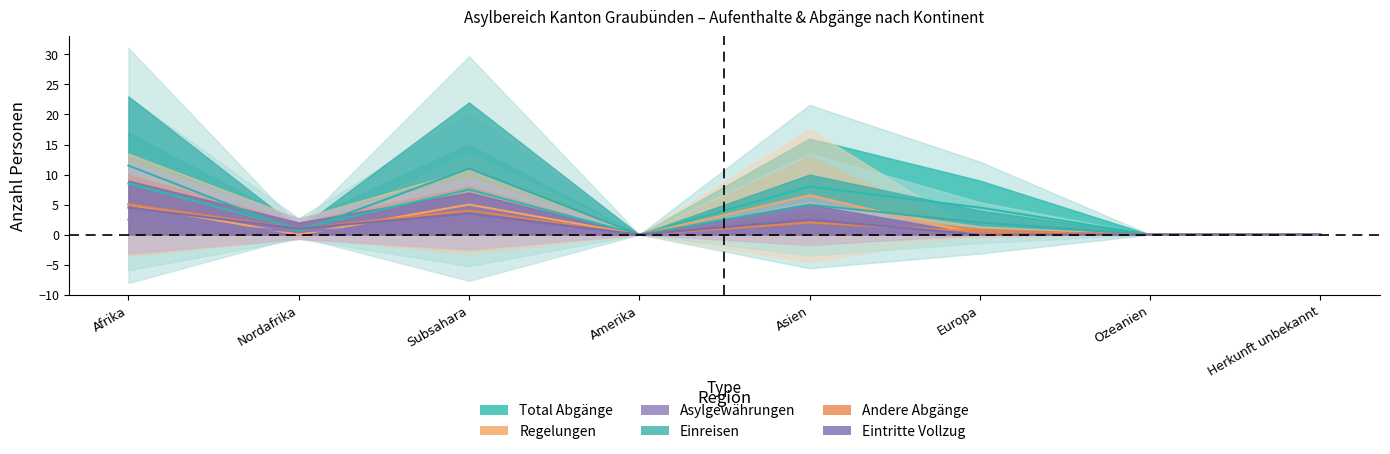

What is the difference between the maximum and minimum values in the Einreisen series?

11.5